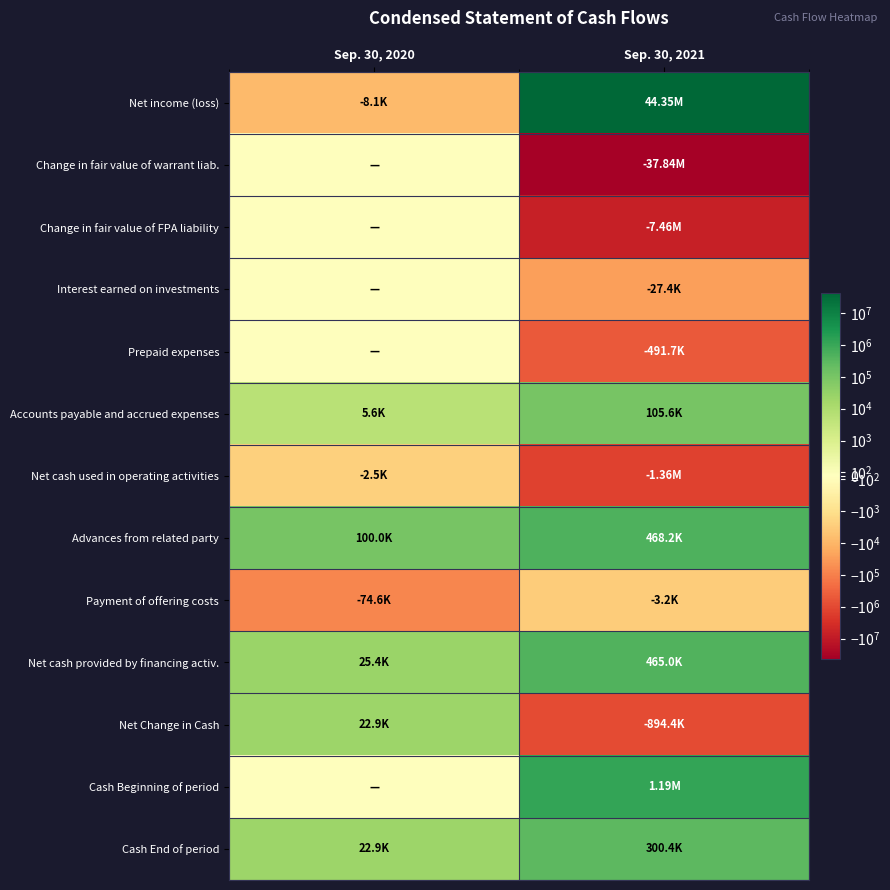

Reading left to right, list all the values displayed in this chart.

Net income (loss): Sep. 30, 2020=-8130	Sep. 30, 2021=44352368
Change in fair value of warrant liab.: Sep. 30, 2020=0	Sep. 30, 2021=-37840000
Change in fair value of FPA liability: Sep. 30, 2020=0	Sep. 30, 2021=-7458284
Interest earned on investments: Sep. 30, 2020=0	Sep. 30, 2021=-27355
Prepaid expenses: Sep. 30, 2020=0	Sep. 30, 2021=-491740
Accounts payable and accrued expenses: Sep. 30, 2020=5630	Sep. 30, 2021=105557
Net cash used in operating activities: Sep. 30, 2020=-2500	Sep. 30, 2021=-1359454
Advances from related party: Sep. 30, 2020=100000	Sep. 30, 2021=468236
Payment of offering costs: Sep. 30, 2020=-74635	Sep. 30, 2021=-3193
Net cash provided by financing activ.: Sep. 30, 2020=25365	Sep. 30, 2021=465043
Net Change in Cash: Sep. 30, 2020=22865	Sep. 30, 2021=-894411
Cash Beginning of period: Sep. 30, 2020=0	Sep. 30, 2021=1194821
Cash End of period: Sep. 30, 2020=22865	Sep. 30, 2021=300410